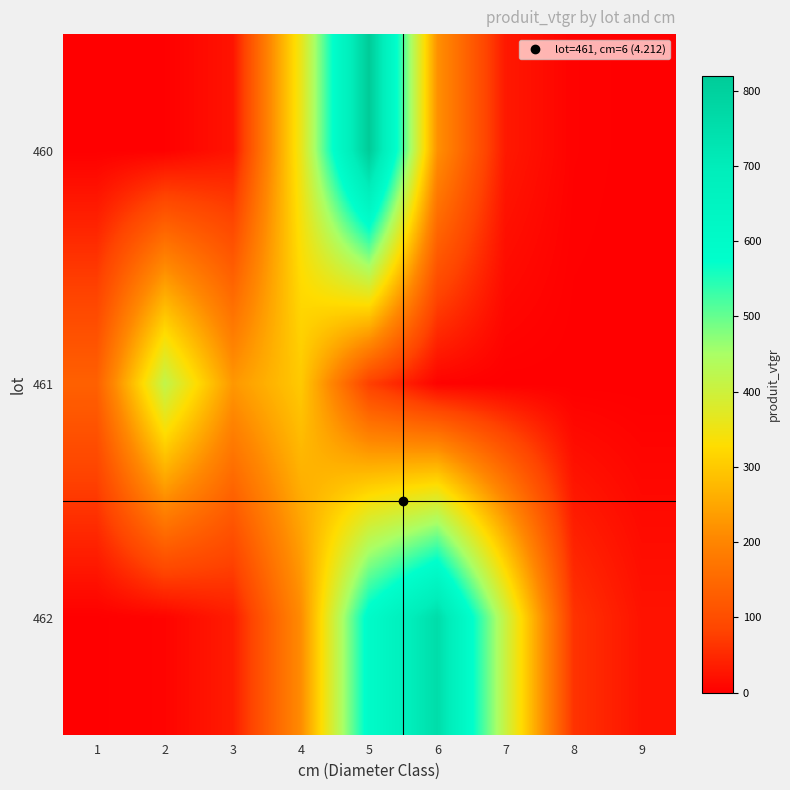

How many series are shown in this chart?

3